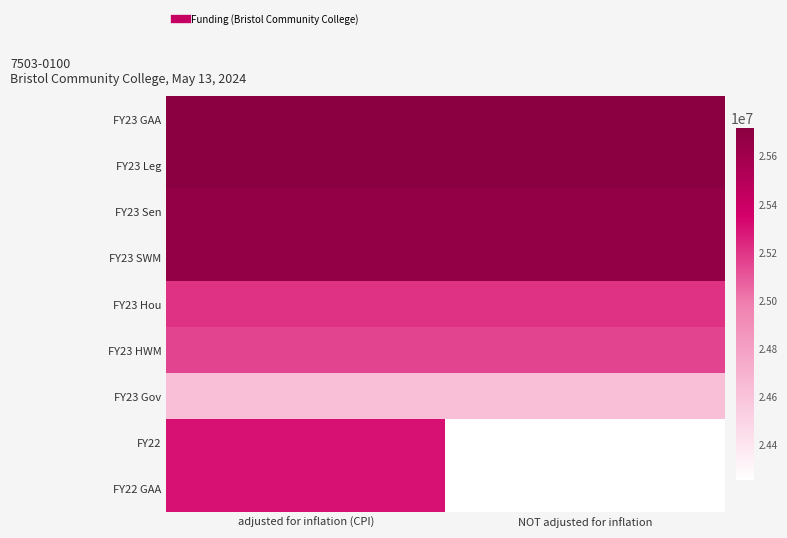

Rank the series at NOT adjusted for inflation from lowest to highest value.

FY22, FY22 GAA, FY23 Gov, FY23 HWM, FY23 Hou, FY23 Sen, FY23 SWM, FY23 GAA, FY23 Leg